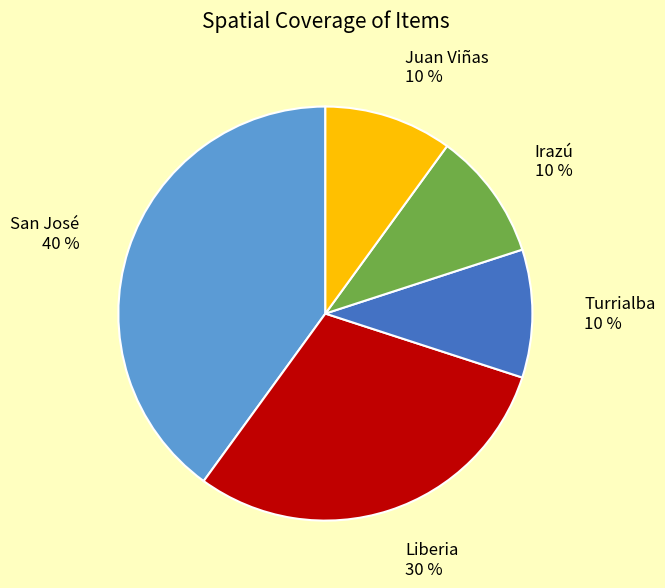

The San José 40 % slice represents 40% of the pie. True or false?

True